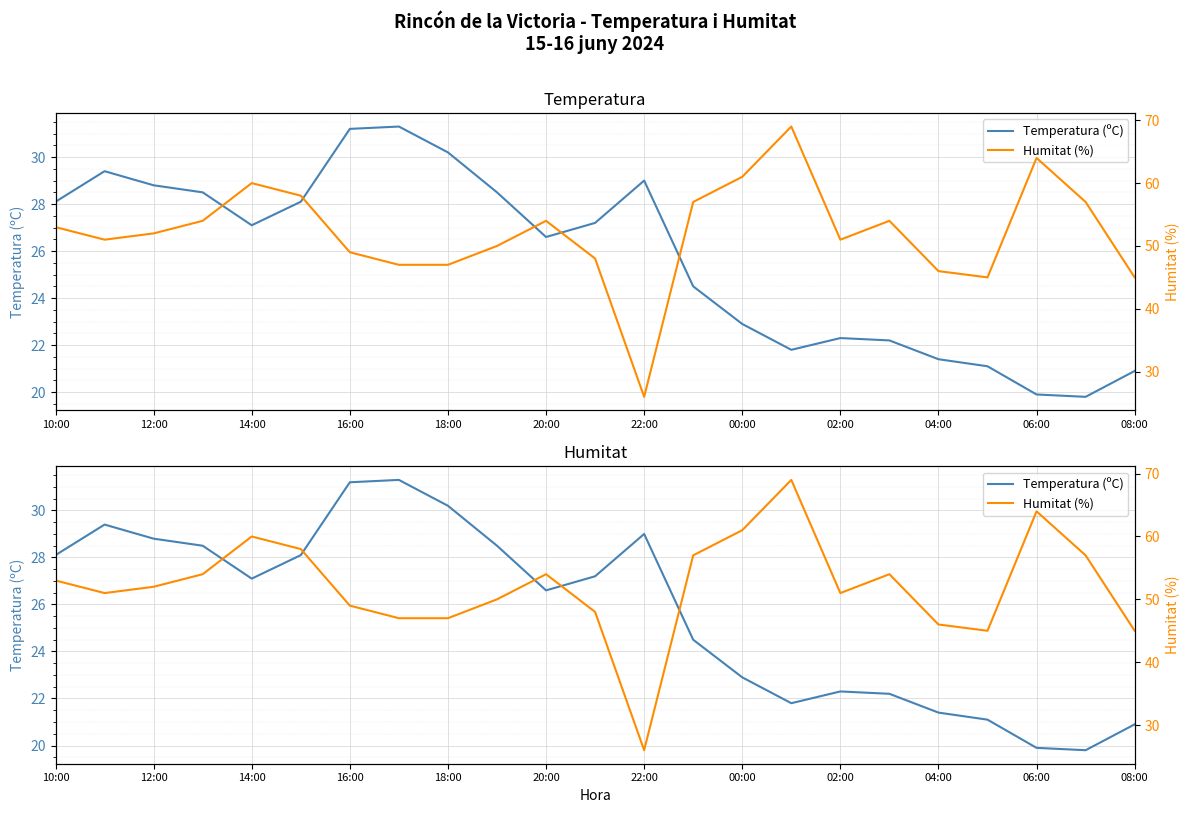

What are all the series names shown in the legend?

Temperatura (ºC), Humitat (%)